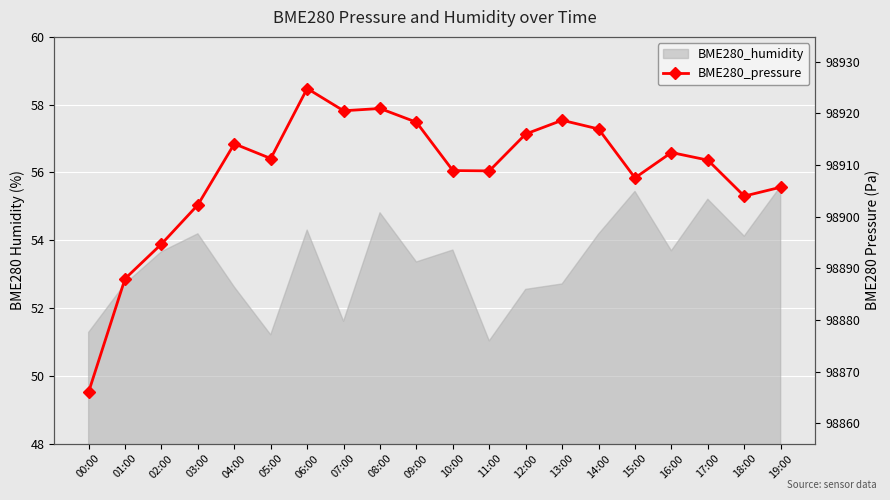

Is it true that the value at 13:00 is 98918.7?

True